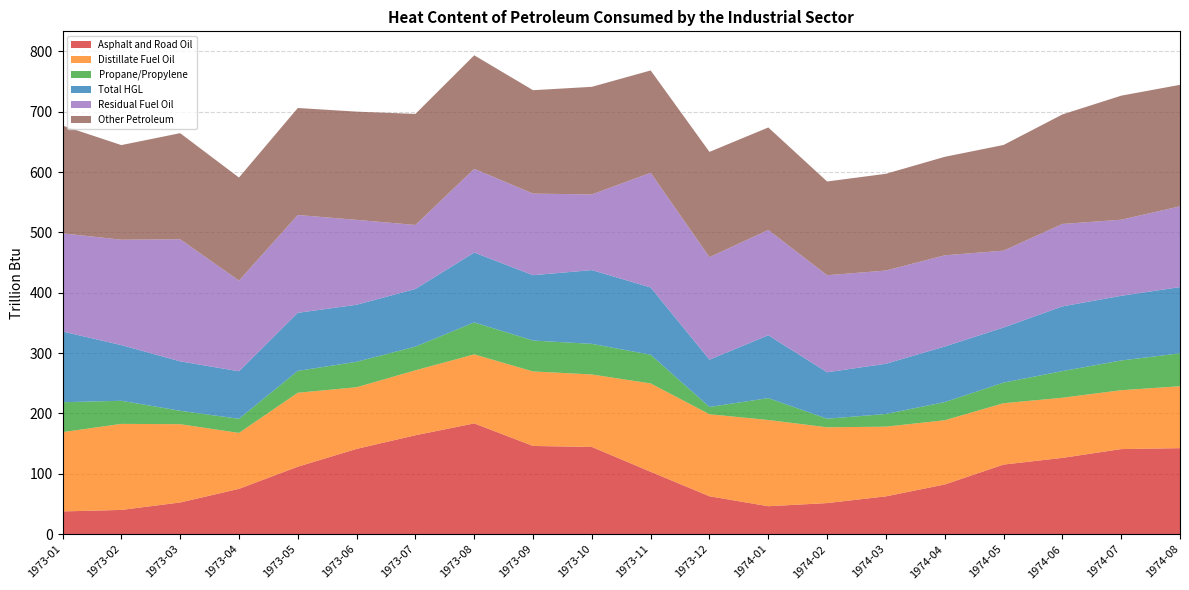

Reading left to right, transcribe all the data shown in this chart.

Asphalt and Road Oil: 1973-01=37.8	1973-02=40.3	1973-03=52.6	1973-04=75.2	1973-05=111.8	1973-06=141.4	1973-07=164.0	1973-08=183.6	1973-09=146.2	1973-10=144.6	1973-11=103.4	1973-12=62.9	1974-01=46.4	1974-02=51.6	1974-03=62.7	1974-04=82.4	1974-05=115.4	1974-06=126.5	1974-07=141.1	1974-08=142.6
Distillate Fuel Oil: 1973-01=131.3	1973-02=142.6	1973-03=129.7	1973-04=92.6	1973-05=122.5	1973-06=102.1	1973-07=107.6	1973-08=114.4	1973-09=123.5	1973-10=120.1	1973-11=146.4	1973-12=135.9	1974-01=142.8	1974-02=125.6	1974-03=115.5	1974-04=106.4	1974-05=101.6	1974-06=99.6	1974-07=97.5	1974-08=102.6
Propane/Propylene: 1973-01=49.6	1973-02=38.3	1973-03=22.2	1973-04=23.4	1973-05=36.2	1973-06=42.2	1973-07=39.2	1973-08=53.0	1973-09=51.2	1973-10=50.7	1973-11=47.5	1973-12=12.1	1974-01=36.2	1974-02=14.2	1974-03=21.0	1974-04=30.1	1974-05=34.1	1974-06=44.1	1974-07=49.2	1974-08=54.5
Total HGL: 1973-01=117.2	1973-02=92.3	1973-03=81.9	1973-04=78.7	1973-05=96.2	1973-06=94.5	1973-07=95.6	1973-08=115.7	1973-09=108.3	1973-10=122.2	1973-11=111.5	1973-12=78.3	1974-01=104.2	1974-02=76.9	1974-03=83.3	1974-04=92.1	1974-05=91.3	1974-06=107.2	1974-07=107.2	1974-08=109.8
Residual Fuel Oil: 1973-01=162.7	1973-02=174.6	1973-03=202.3	1973-04=150.2	1973-05=162.1	1973-06=140.7	1973-07=106.0	1973-08=138.7	1973-09=135.1	1973-10=125.4	1973-11=190.0	1973-12=169.8	1974-01=174.4	1974-02=160.8	1974-03=154.4	1974-04=151.1	1974-05=127.3	1974-06=136.6	1974-07=126.0	1974-08=133.8
Other Petroleum: 1973-01=178.5	1973-02=156.7	1973-03=175.7	1973-04=170.8	1973-05=177.3	1973-06=179.3	1973-07=184.0	1973-08=188.1	1973-09=171.3	1973-10=178.3	1973-11=169.6	1973-12=174.4	1974-01=169.8	1974-02=155.3	1974-03=160.3	1974-04=163.2	1974-05=175.1	1974-06=181.4	1974-07=205.6	1974-08=201.3